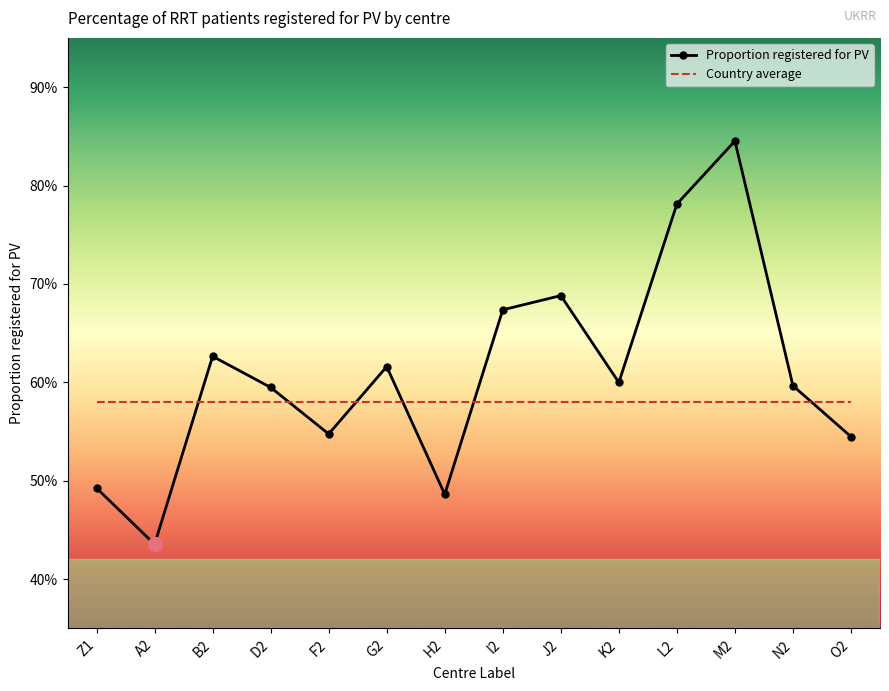

What are all the series names shown in the legend?

Proportion registered for PV, Country average